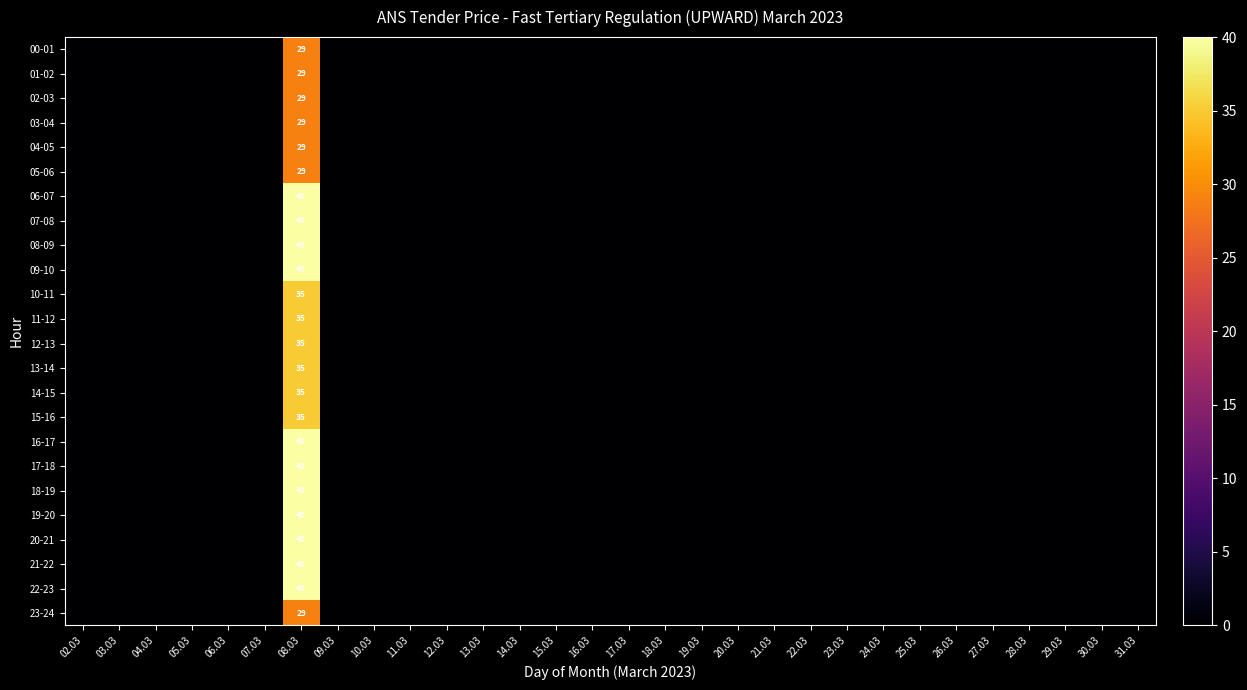

Which category has the highest value across all series?

08.03